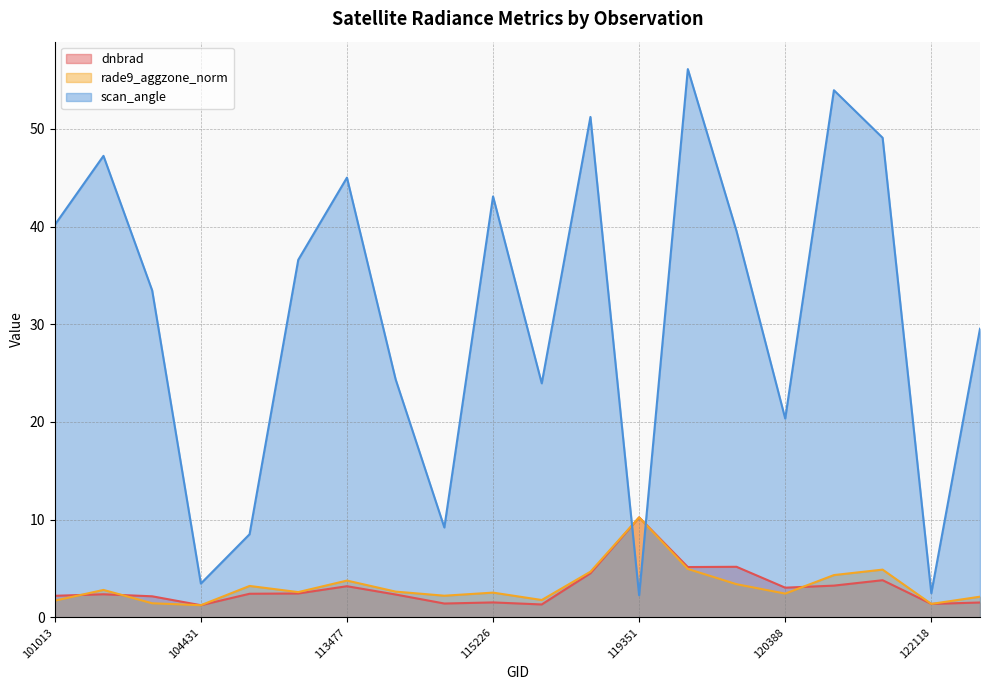

Reading left to right, transcribe all the data shown in this chart.

dnbrad: 2.2	2.4	2.2	1.2	2.4	2.4	3.2	2.3	1.4	1.5	1.3	4.5	10.2	5.2	5.2	3.0	3.3	3.8	1.4	1.5
rade9_aggzone_norm: 1.7	2.8	1.4	1.2	3.2	2.6	3.8	2.6	2.2	2.5	1.8	4.7	10.2	5.0	3.4	2.4	4.3	4.9	1.4	2.1
scan_angle: 40.2	47.2	33.5	3.5	8.5	36.6	45.0	24.4	9.2	43.1	24.0	51.2	2.3	56.1	39.5	20.3	54.0	49.1	2.5	29.5